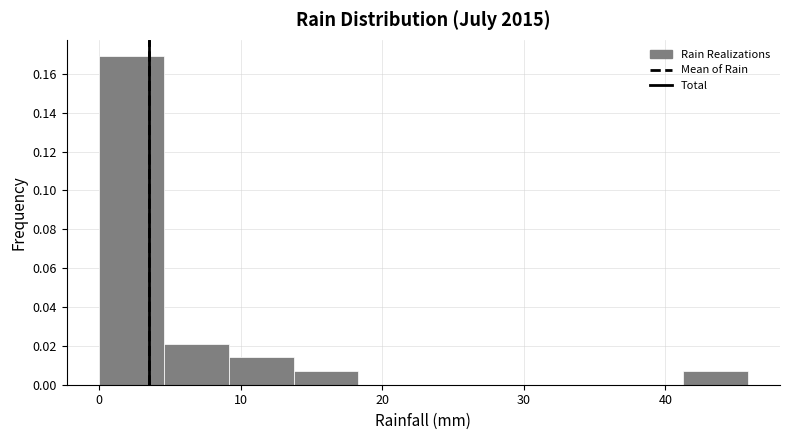

How tall is the bar that spans 9 to 14 on the x-axis? Neither the bar edges nor the heights are printed on the chart, so give them approximately, as read against the axes.

0.014